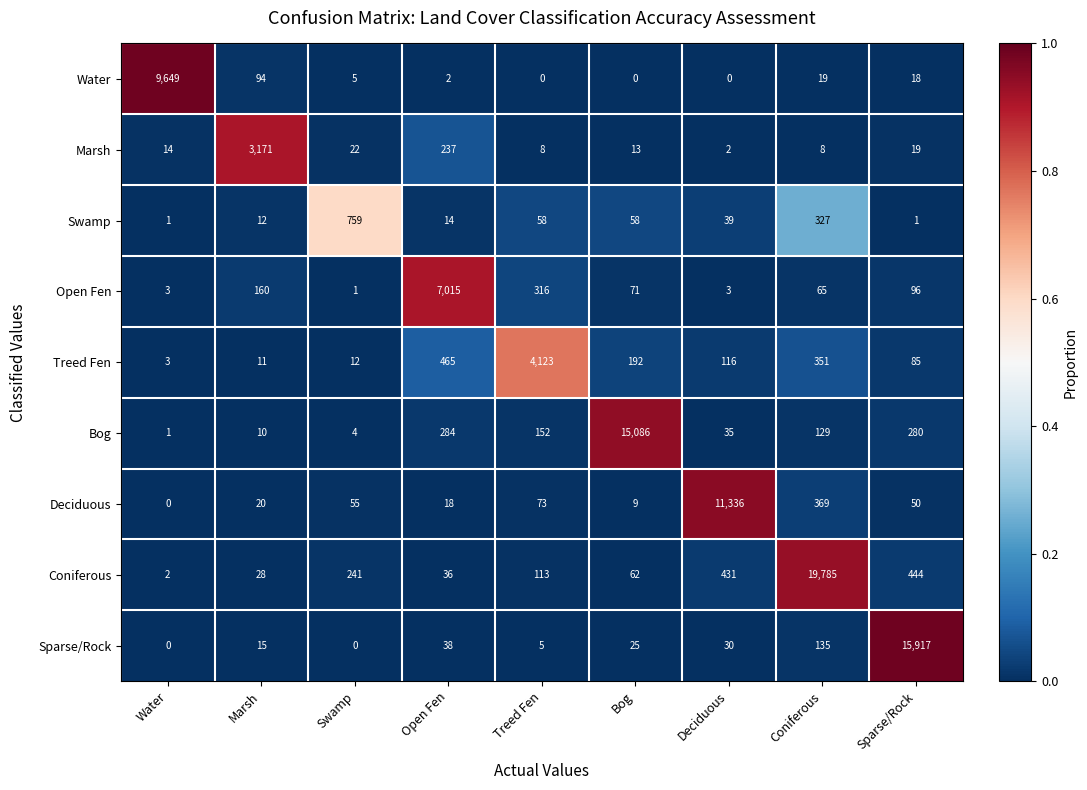

What is the difference between the highest and lowest values at Sparse/Rock?

15916